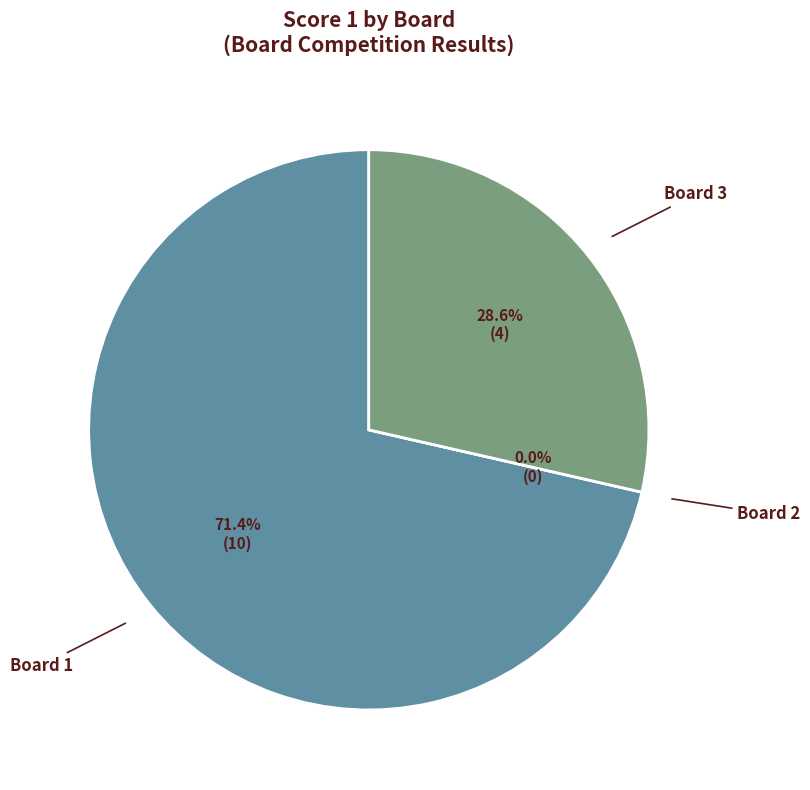

What is the change in value from Board 1 to Board 2?

-10